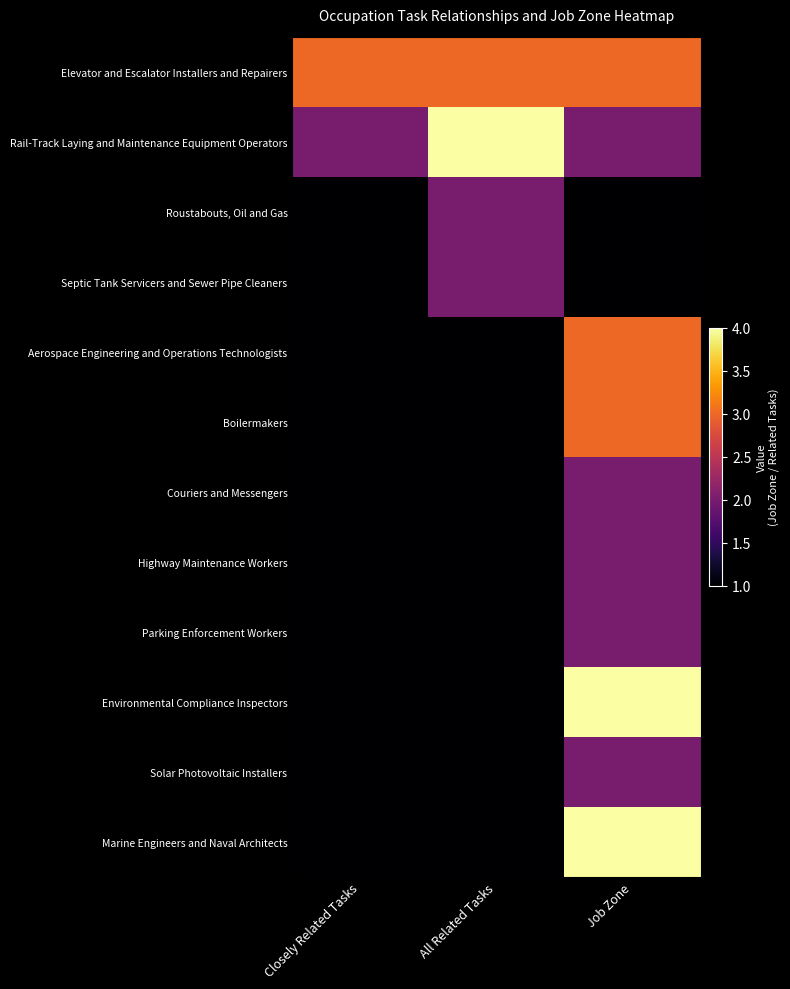

List the series in order of their peak value, lowest first.

Roustabouts, Oil and Gas, Septic Tank Servicers and Sewer Pipe Cleaners, Couriers and Messengers, Highway Maintenance Workers, Parking Enforcement Workers, Solar Photovoltaic Installers, Elevator and Escalator Installers and Repairers, Aerospace Engineering and Operations Technologists, Boilermakers, Rail-Track Laying and Maintenance Equipment Operators, Environmental Compliance Inspectors, Marine Engineers and Naval Architects